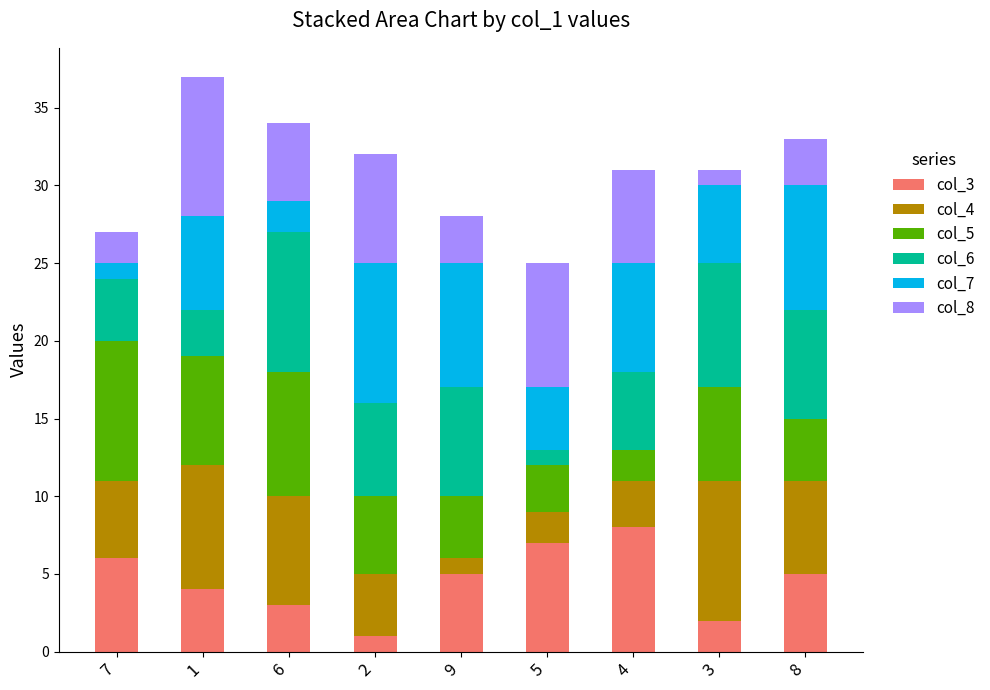

The value of col_7 at 4 is 7. True or false?

True